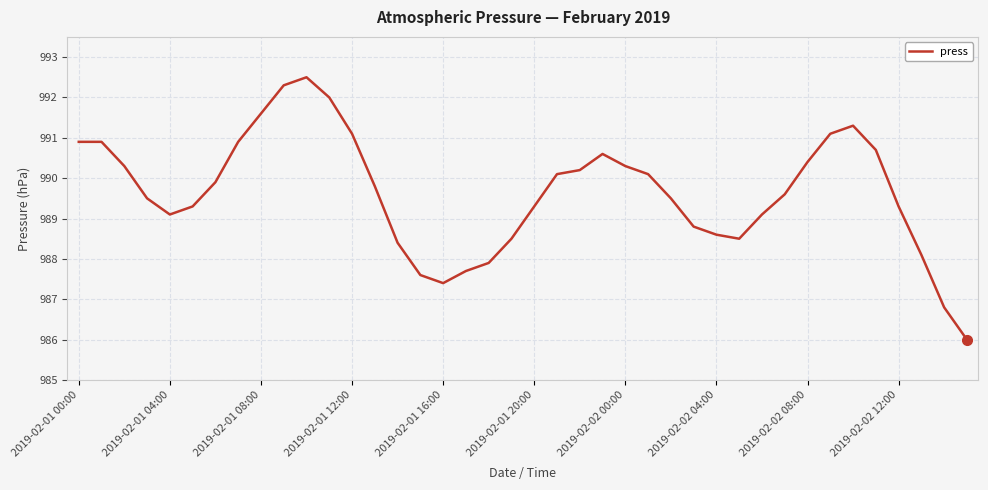

What is the greatest value displayed?

992.5